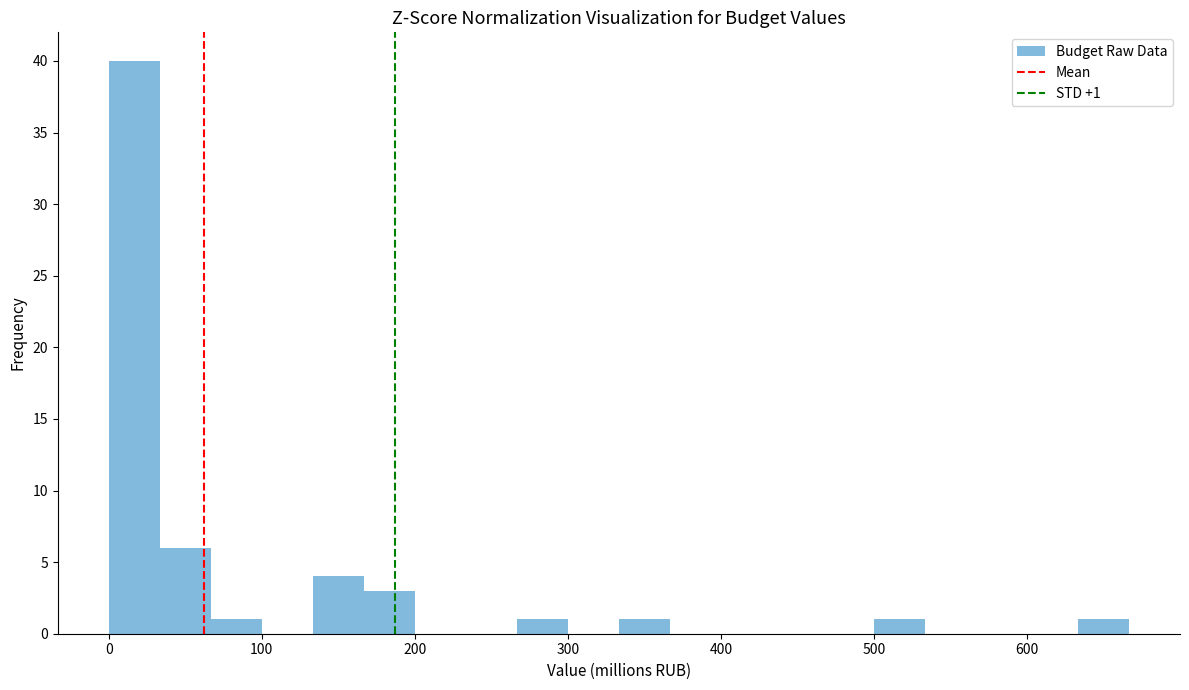

Around what value on the x-axis is the tallest bar? Give the approximate position of its centre, as read against the axis.

20